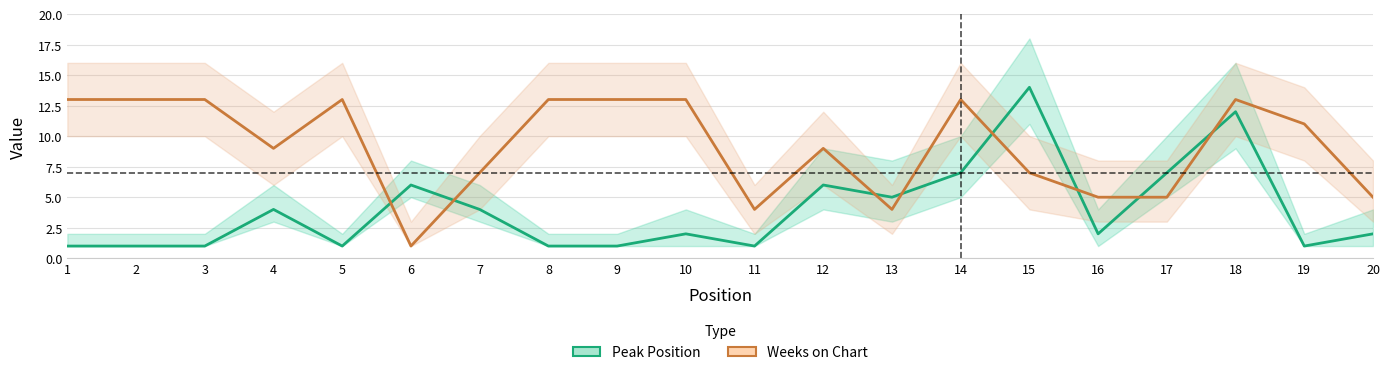

What is the value of the Weeks on Chart point at the 15th from the left?

7